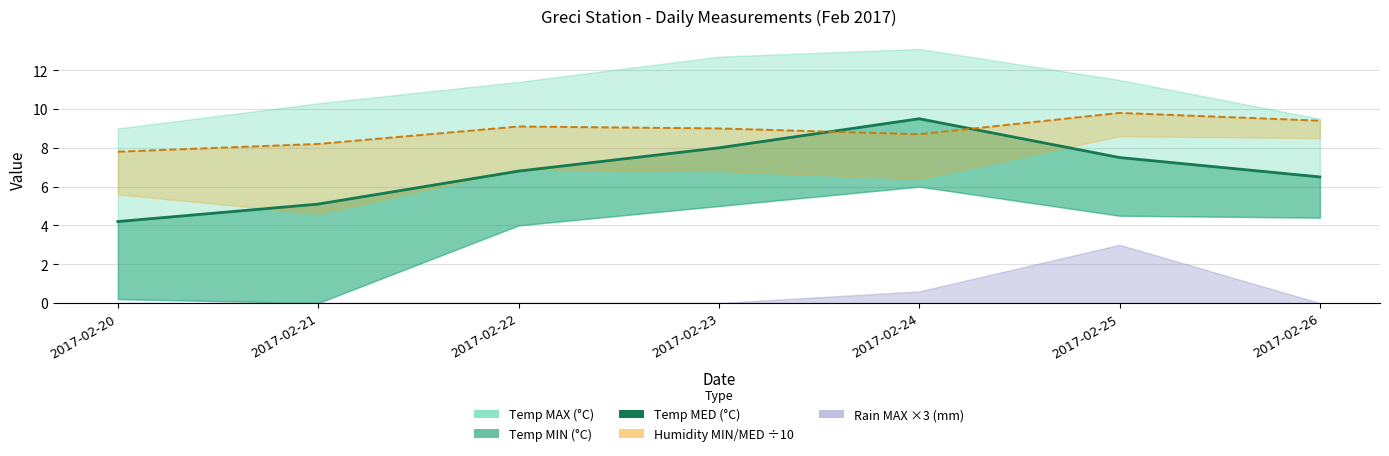

Between 2017-02-24 and 2017-02-25, which series saw the biggest shift?

Temp MED